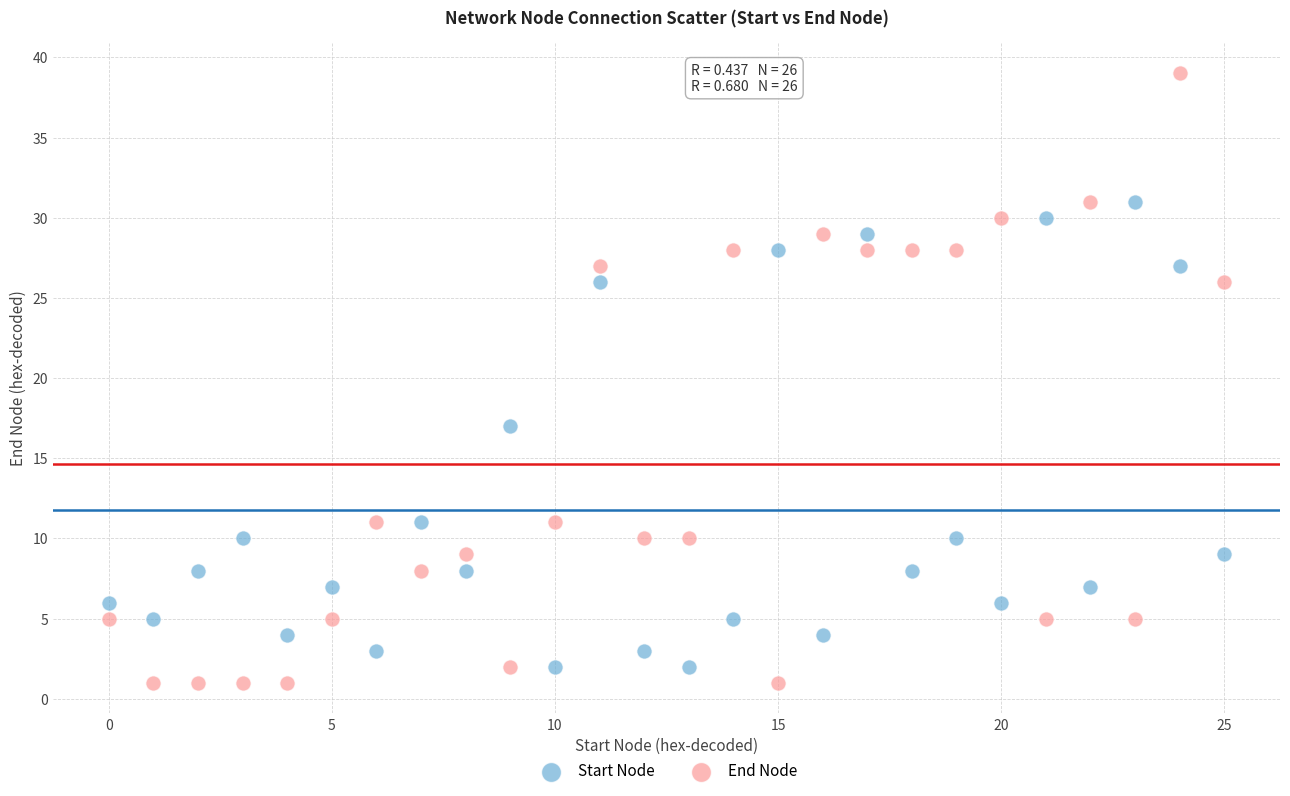

Which series contains the lowest Y value?

End Node